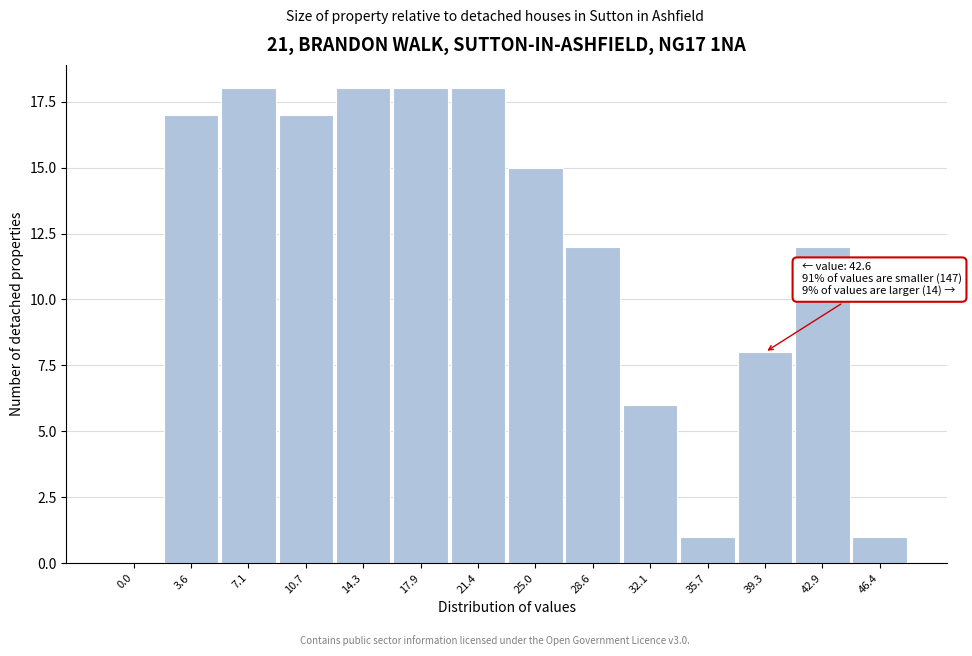

Reading right to left, extract all data points from this chart.

46.4=1	42.9=12	39.3=8	35.7=1	32.1=6	28.6=12	25.0=15	21.4=18	17.9=18	14.3=18	10.7=17	7.1=18	3.6=17	0.0=0